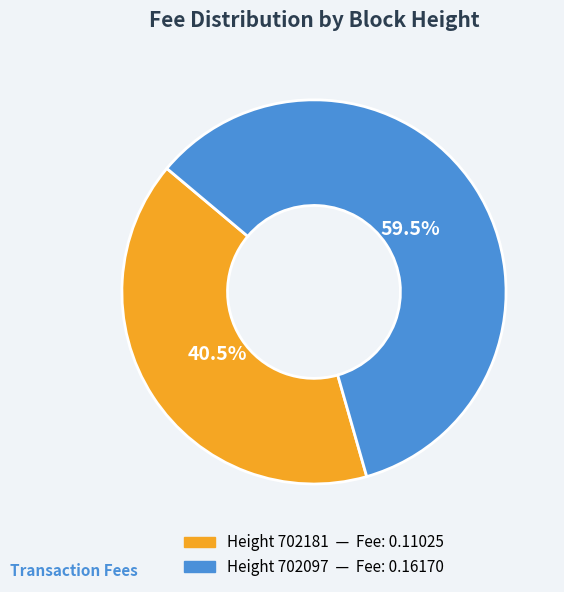

Does any single category account for the majority?

Yes